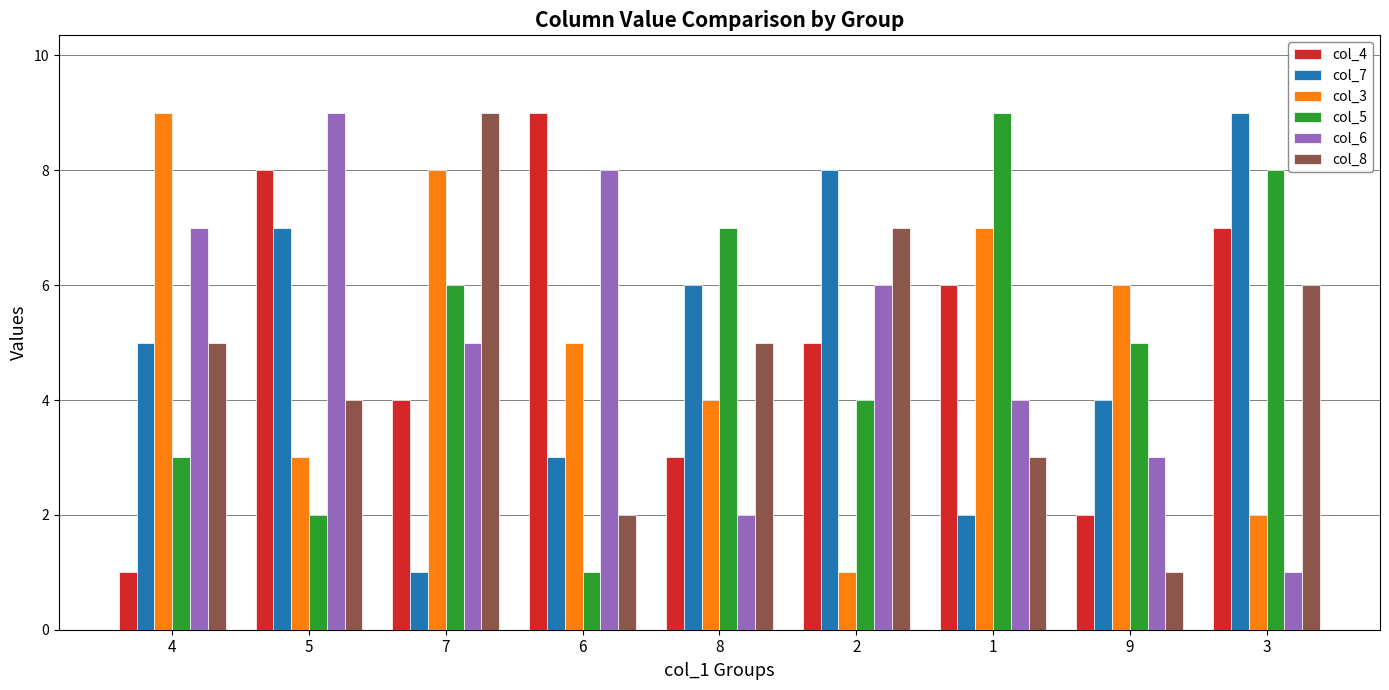

What is the difference between the maximum and second lowest values in the col_8 series?

7